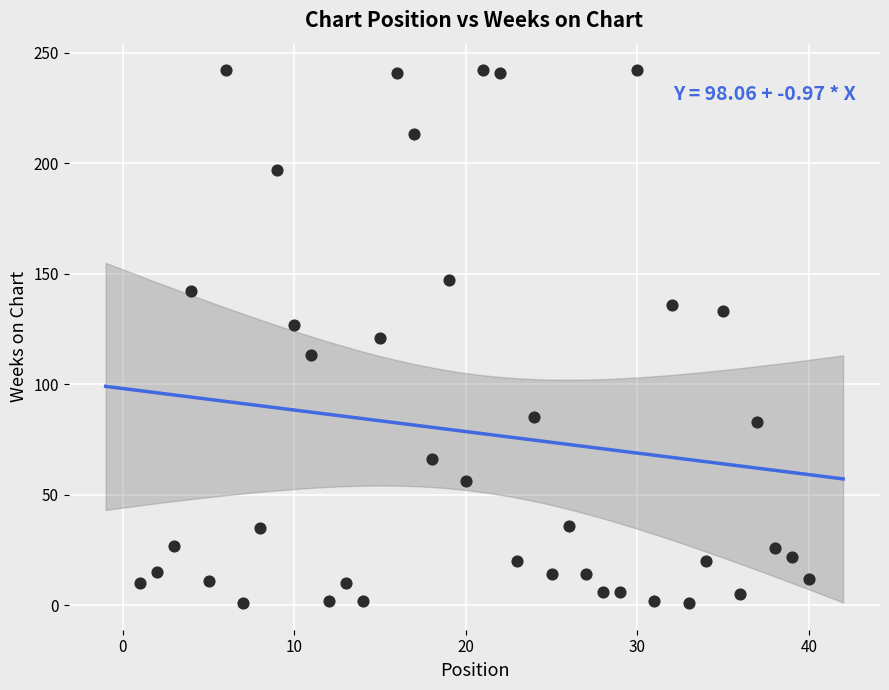

What is the range of Y values (max minus min)?

241